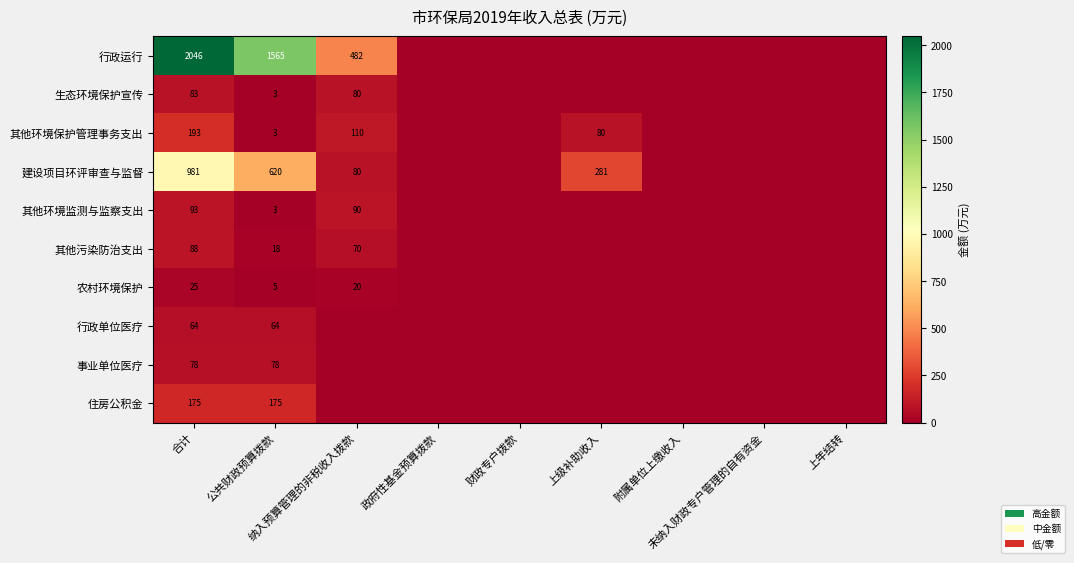

What is the sum of all 行政运行 values?

4093.0